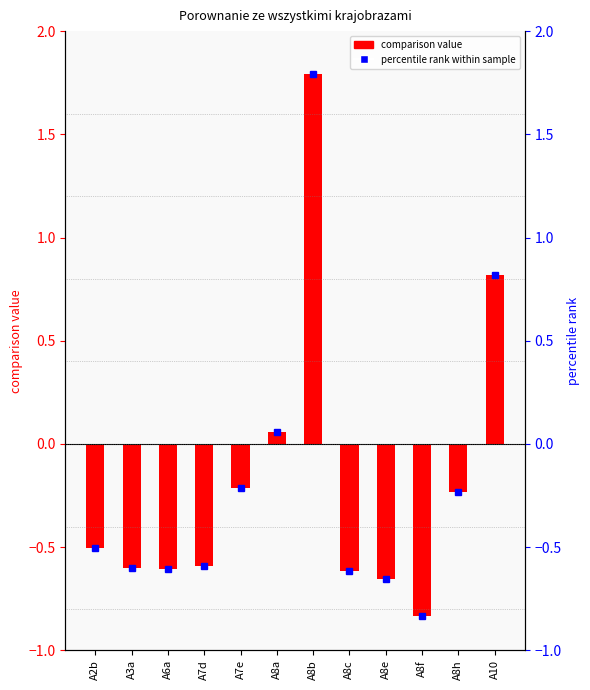

The chart shows a value of -0.5 at A2b. True or false?

True